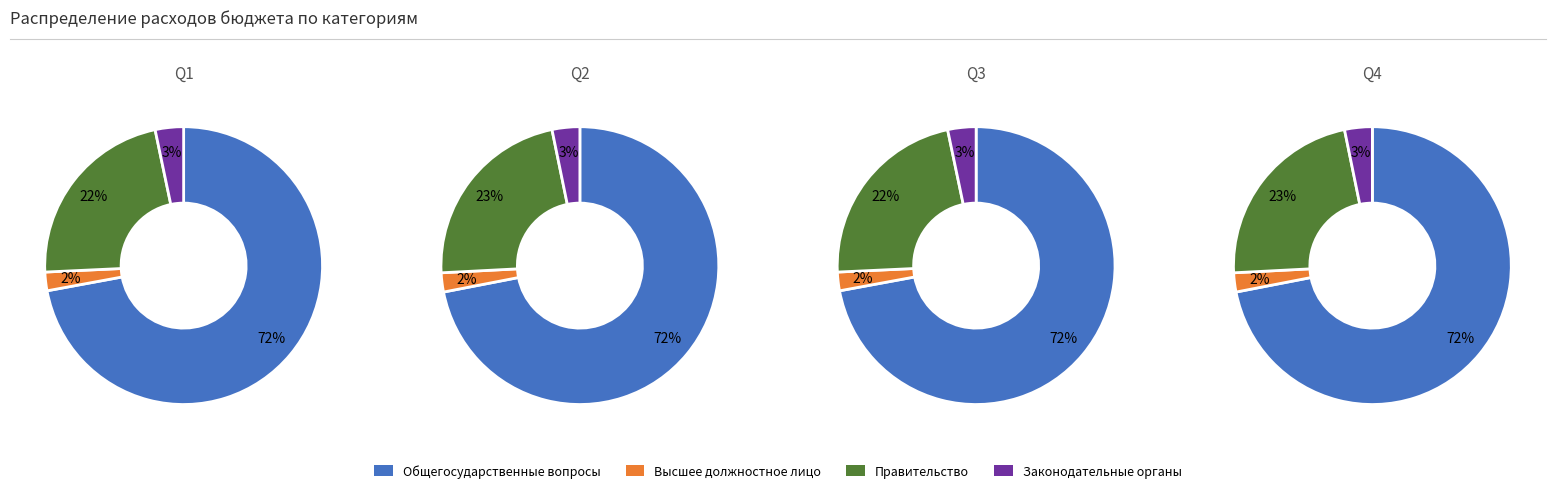

Rank the series at 1 from lowest to highest value.

Функционирование высшего должностного лица, Функционирование законодательных органов, Функционирование Правительства, ОБЩЕГОСУДАРСТВЕННЫЕ ВОПРОСЫ